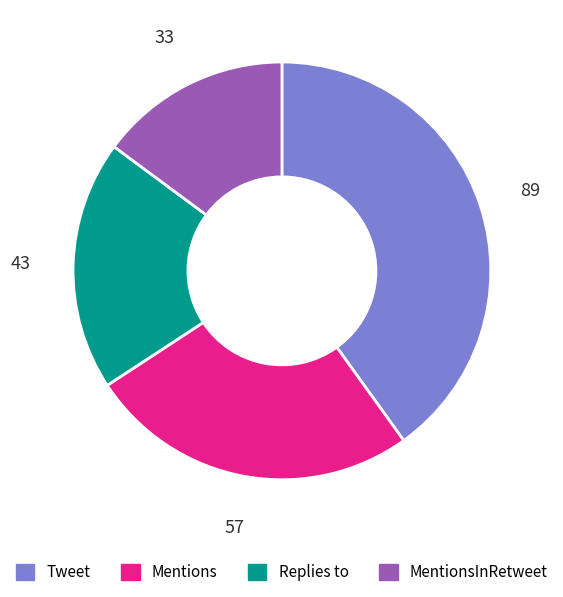

Is the sum of Mentions and MentionsInRetweet greater than half?

No